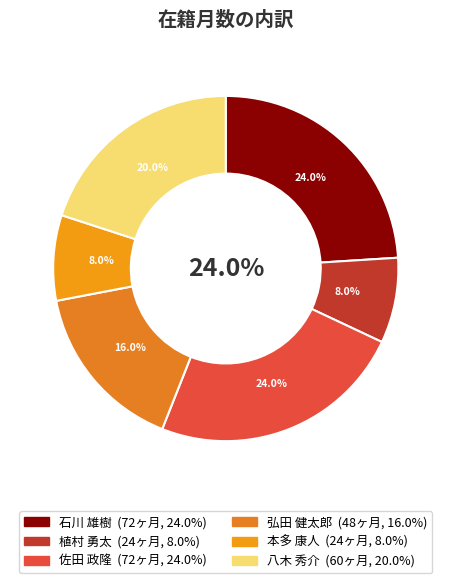

To the nearest percent, what is the difference between the 八木 秀介 and 本多 康人 slice percentages?

12%